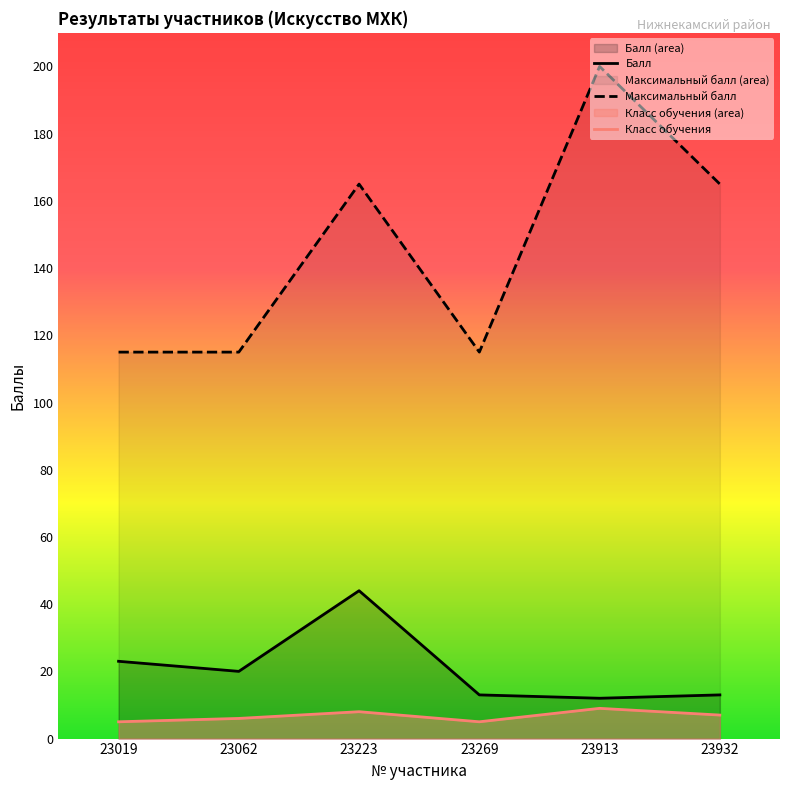

Reading left to right, transcribe all the data shown in this chart.

Балл: 23019=23	23062=20	23223=44	23269=13	23913=12	23932=13
Максимальный балл: 23019=115	23062=115	23223=165	23269=115	23913=200	23932=165
Класс обучения: 23019=5	23062=6	23223=8	23269=5	23913=9	23932=7